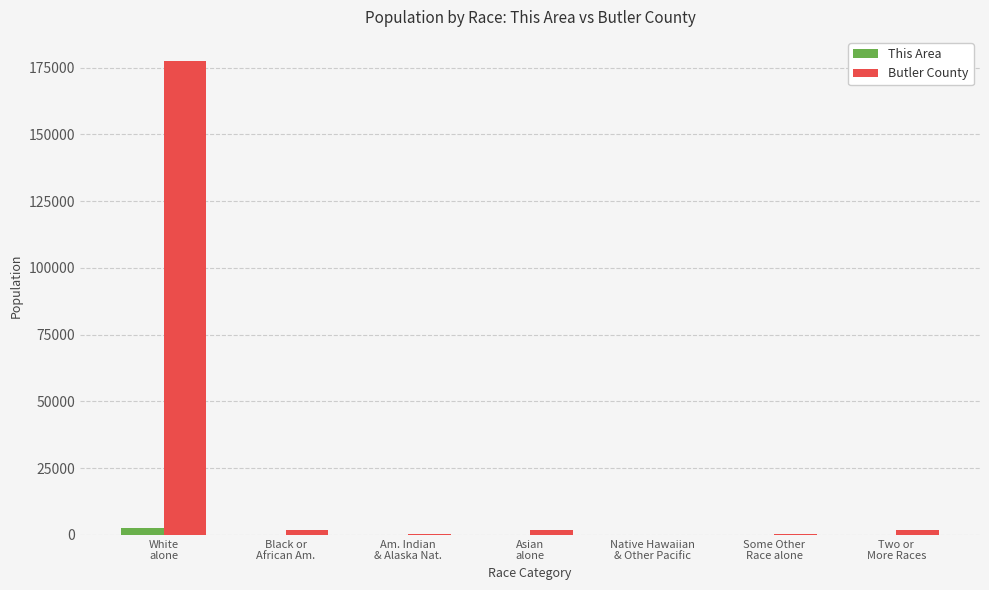

What is the maximum value for Butler County?

177605